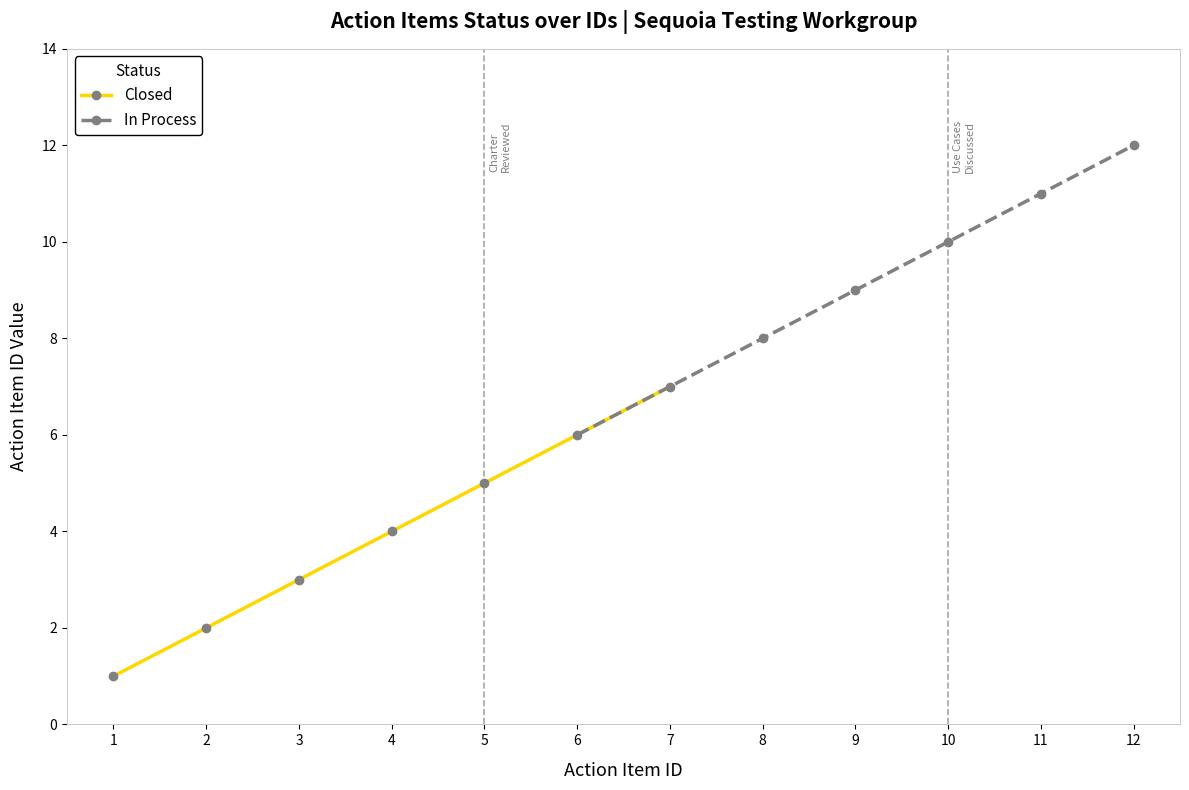

Reading left to right, transcribe all the data shown in this chart.

Closed: 1	2	3	4	5	7
In Process: 6	8	9	10	11	12